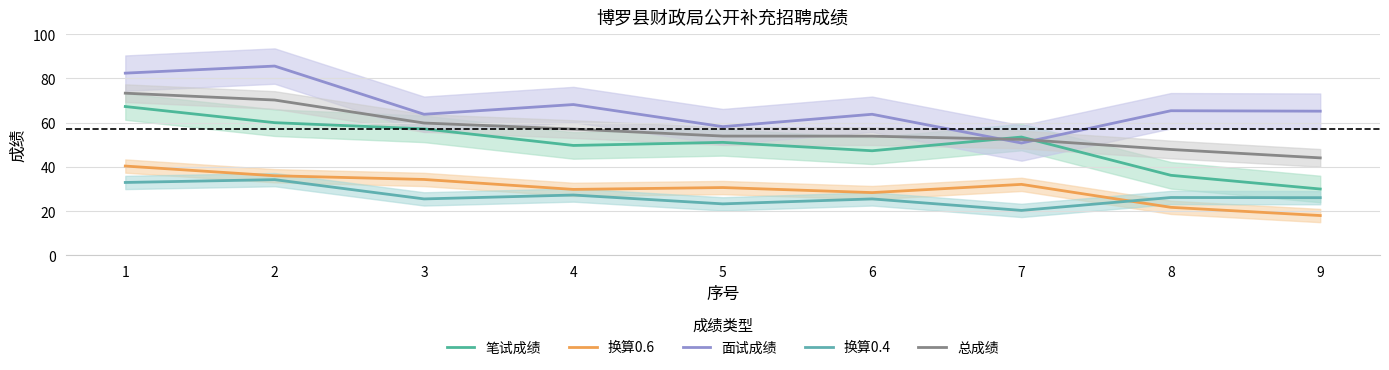

What is the difference between the maximum and minimum values in the 面试成绩 series?

34.8